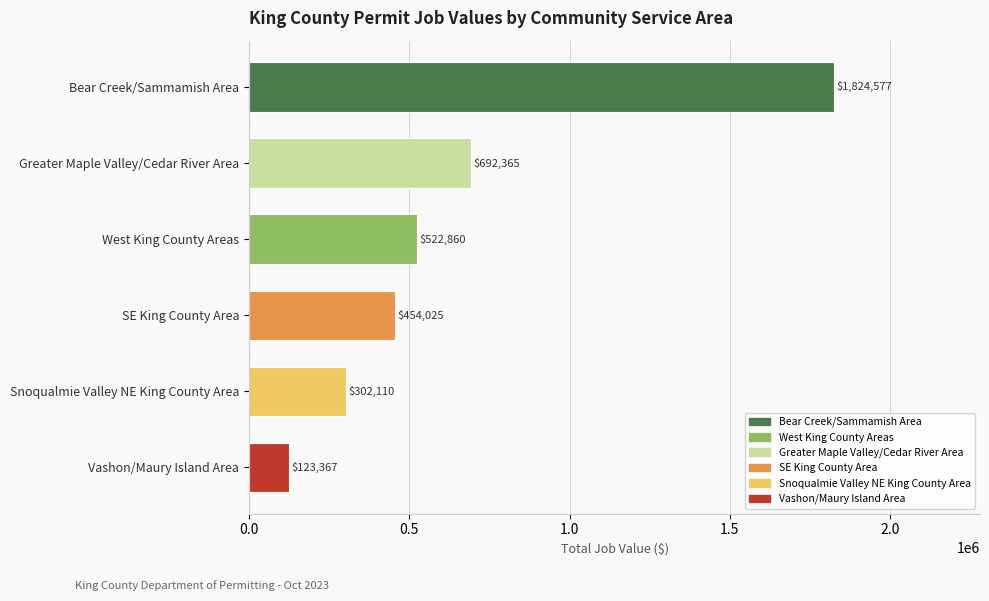

Rank the categories by value from lowest to highest.

Vashon/Maury Island Area, Snoqualmie Valley NE King County Area, SE King County Area, West King County Areas, Greater Maple Valley/Cedar River Area, Bear Creek/Sammamish Area